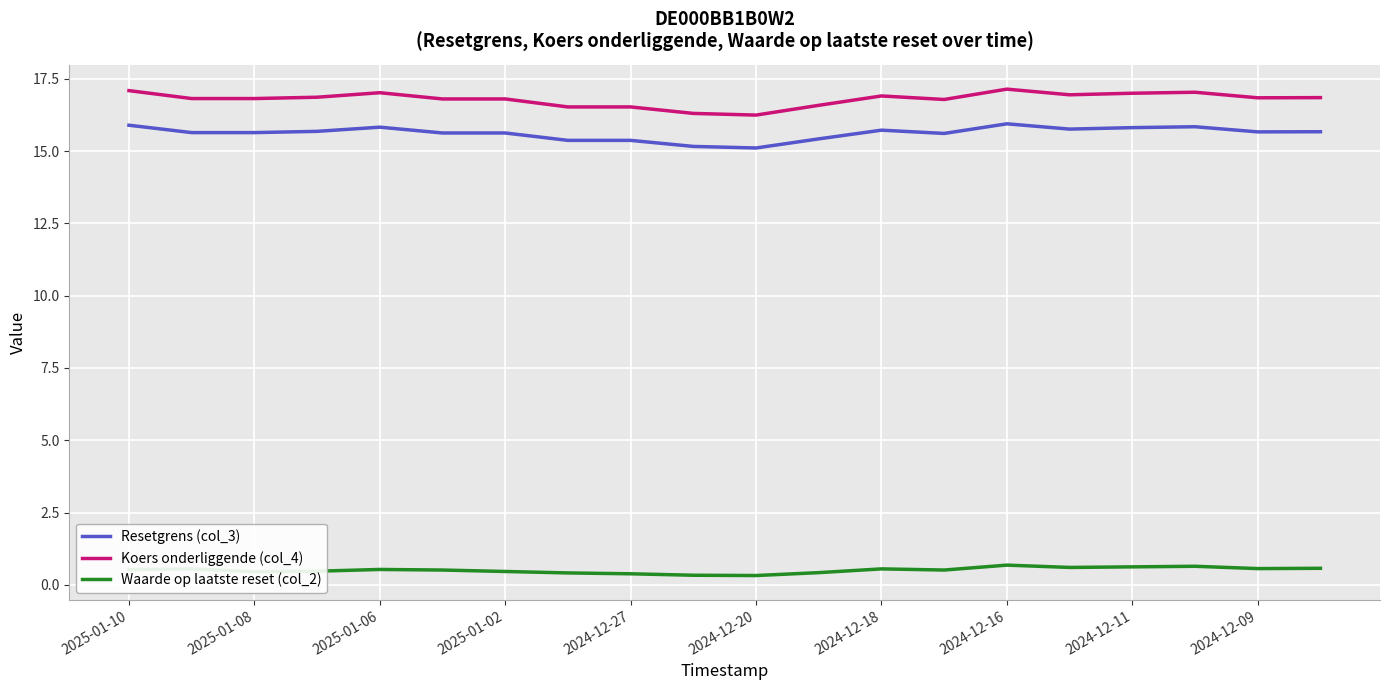

Which series has the largest total across all categories?

Koers onderliggende (col_4)